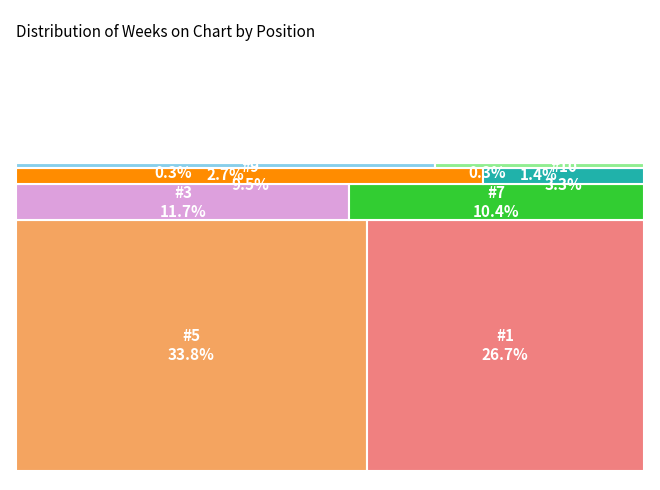

What is the largest slice in the pie chart?

5